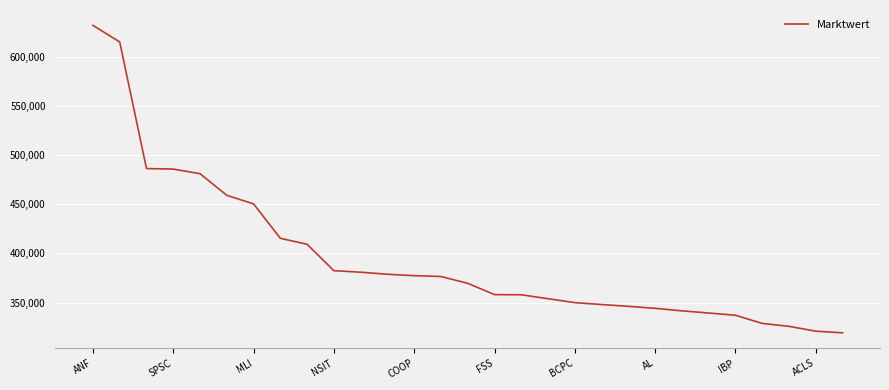

What is the smallest value displayed?

319245.9